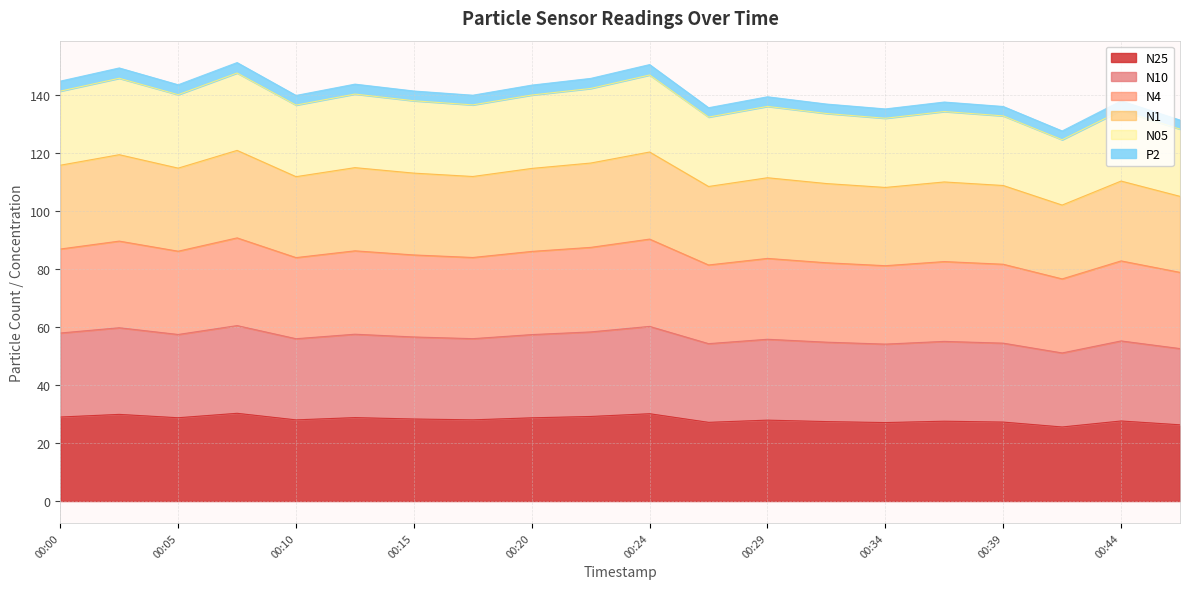

Where does the N05 series first go above 136?

00:00